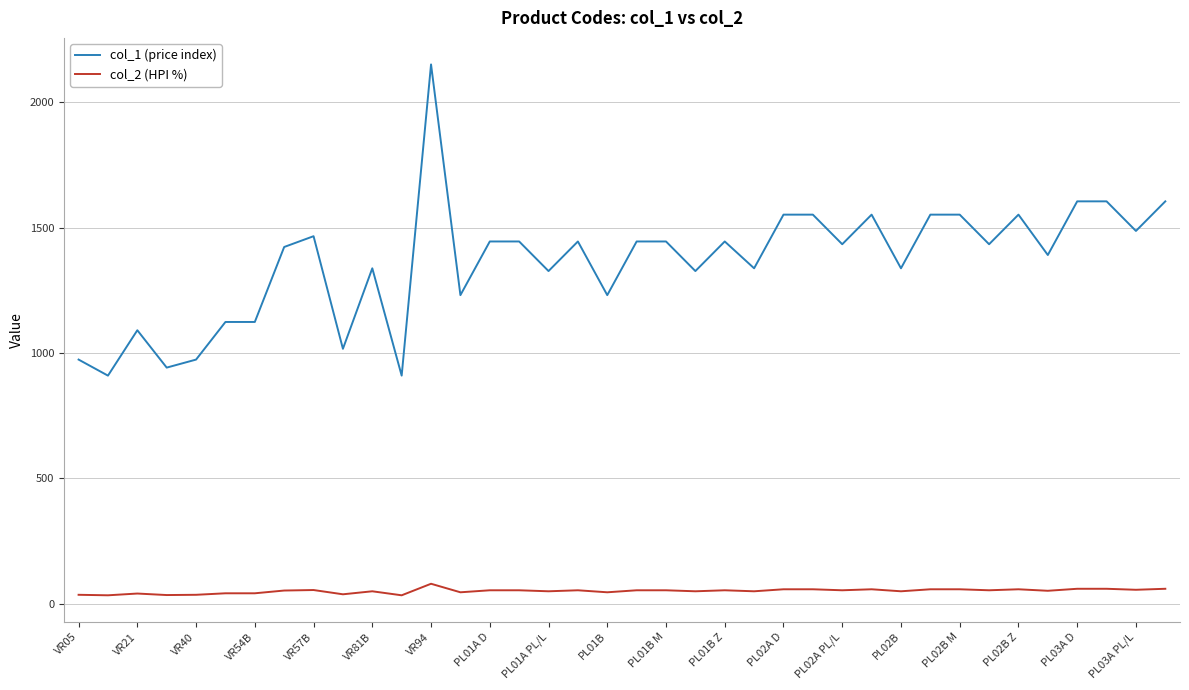

Which series has the widest spread of values?

col_1 (price index)